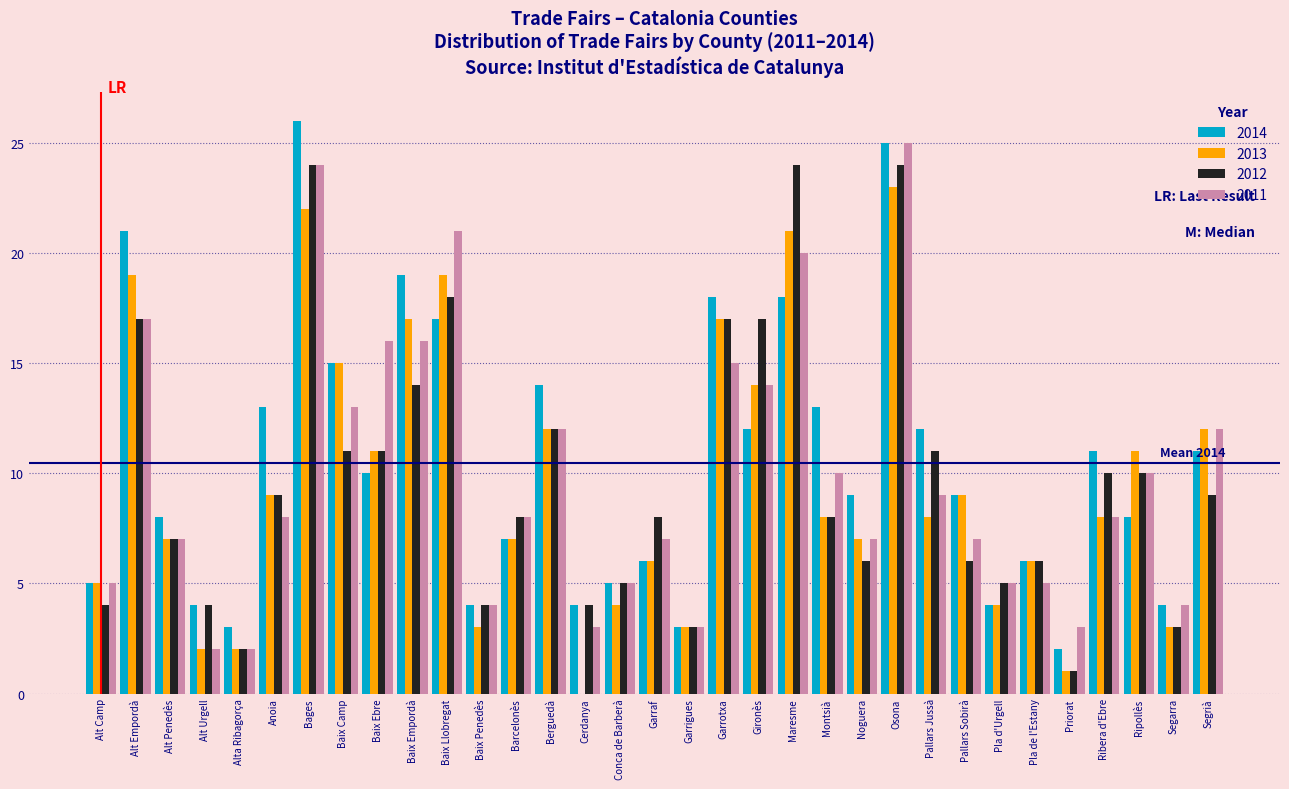

What is the sum of the 2014 values at Ripollès and Conca de Barberà?

13